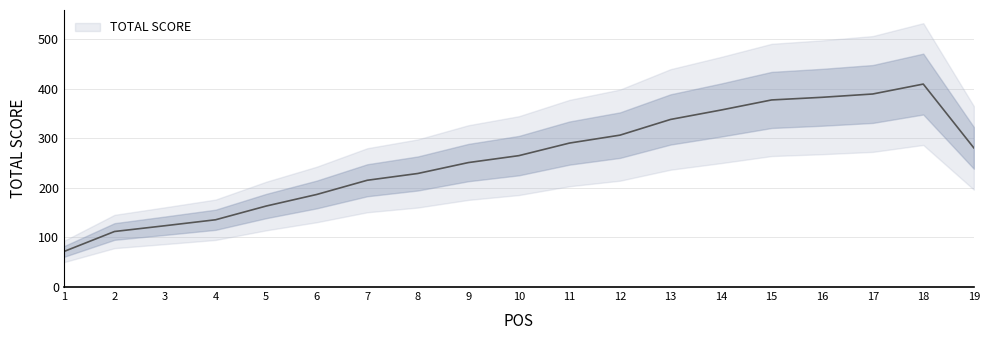

Read the value at 8, to the nearest 5.

235